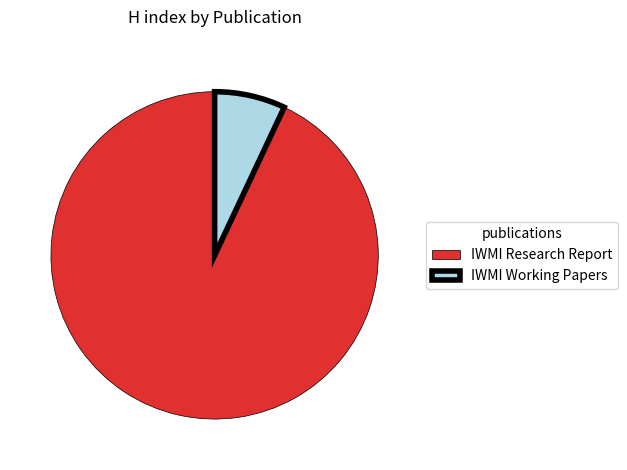

Is the sum of IWMI Research Report and IWMI Working Papers greater than half?

Yes